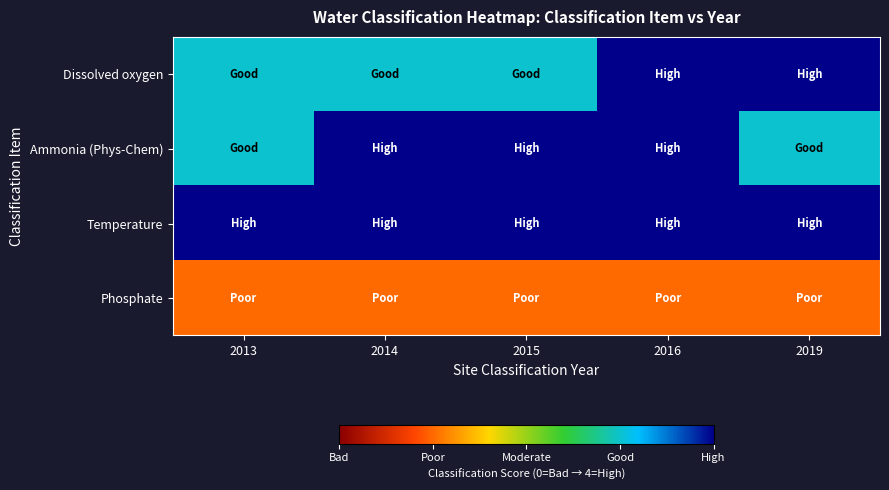

Reading left to right, what are all the values shown in this chart?

Dissolved oxygen: 2013=3	2014=3	2015=3	2016=4	2019=4
Ammonia (Phys-Chem): 2013=3	2014=4	2015=4	2016=4	2019=3
Temperature: 2013=4	2014=4	2015=4	2016=4	2019=4
Phosphate: 2013=1	2014=1	2015=1	2016=1	2019=1